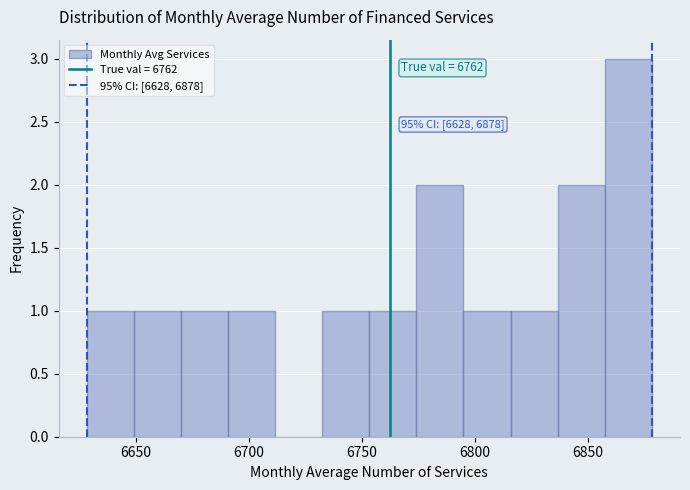

Which range on the x-axis has the tallest bar?

6855 to 6880